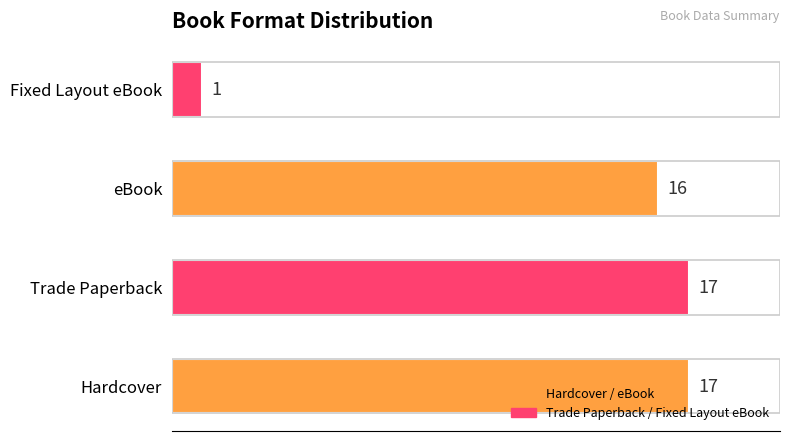

What is the ratio of the value at Hardcover to the value at Fixed Layout eBook?

17.0